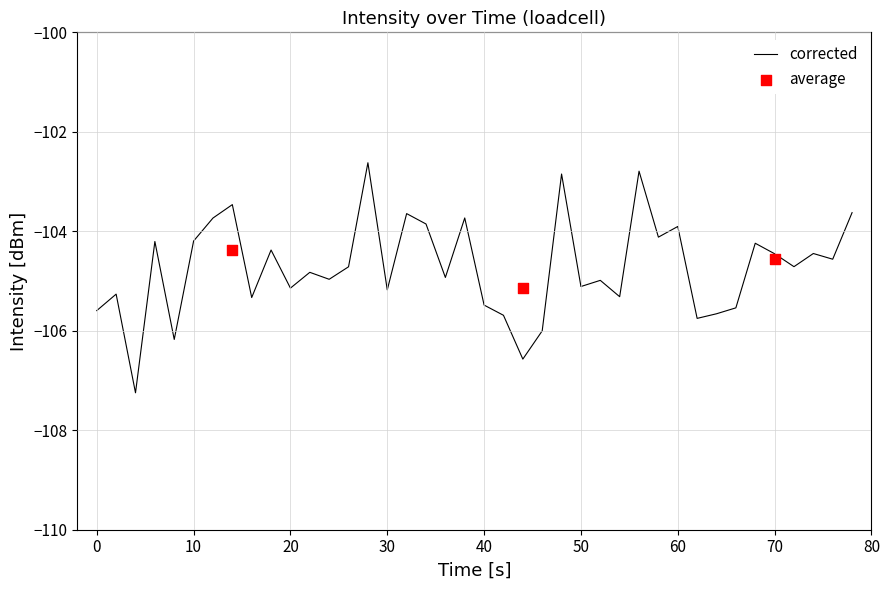

Is it true that corrected equals -171.1 at 60?

False